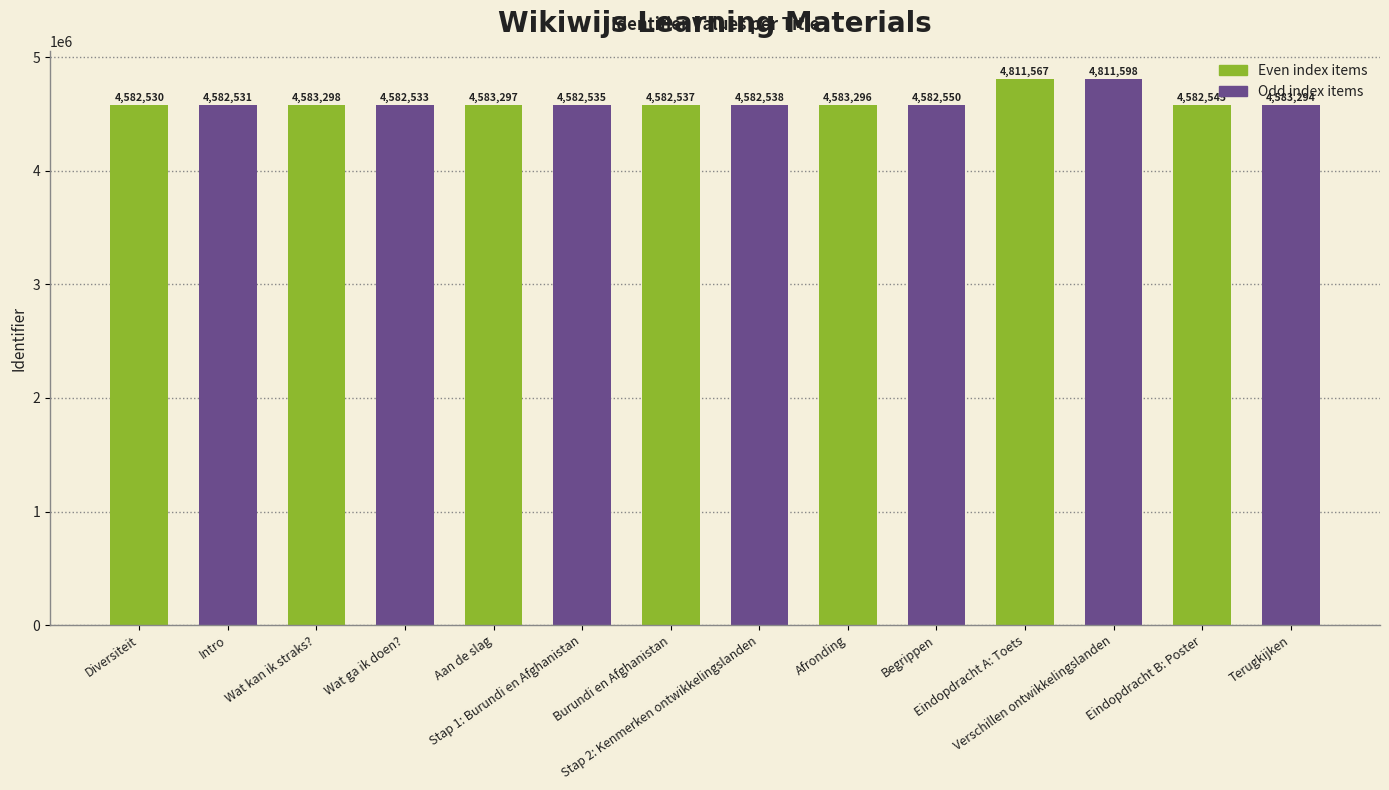

Where does the data first go above 4582550?

Wat kan ik straks?